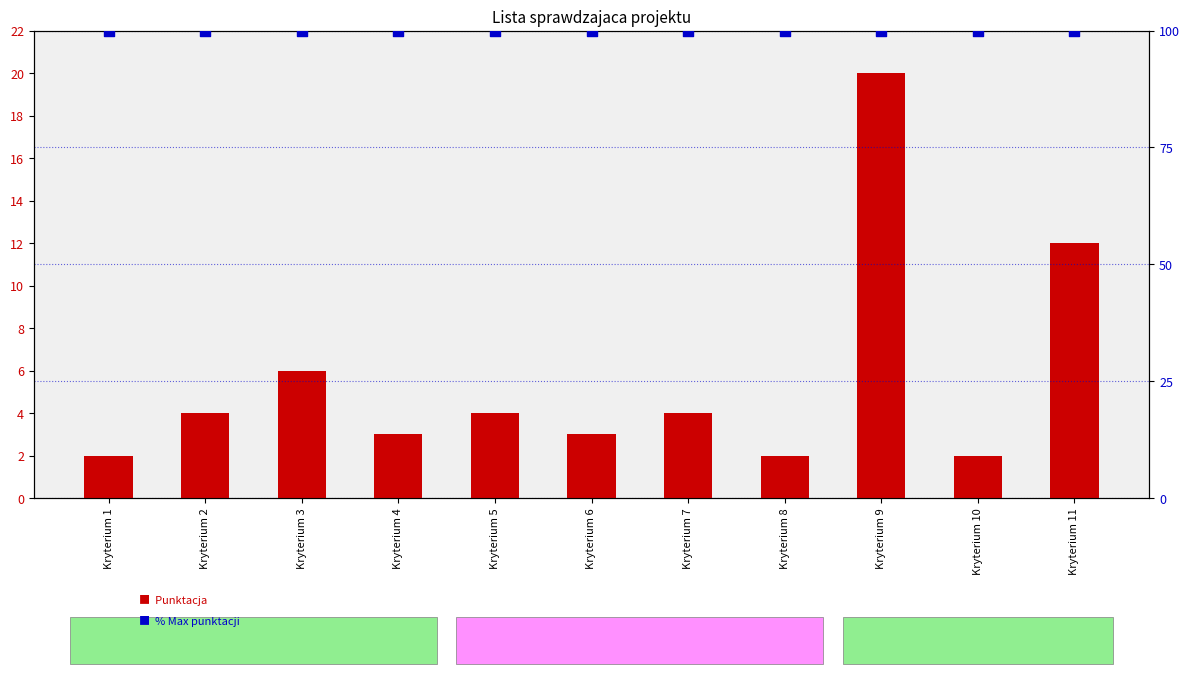

Which series contains the lowest Y value?

Punktacja